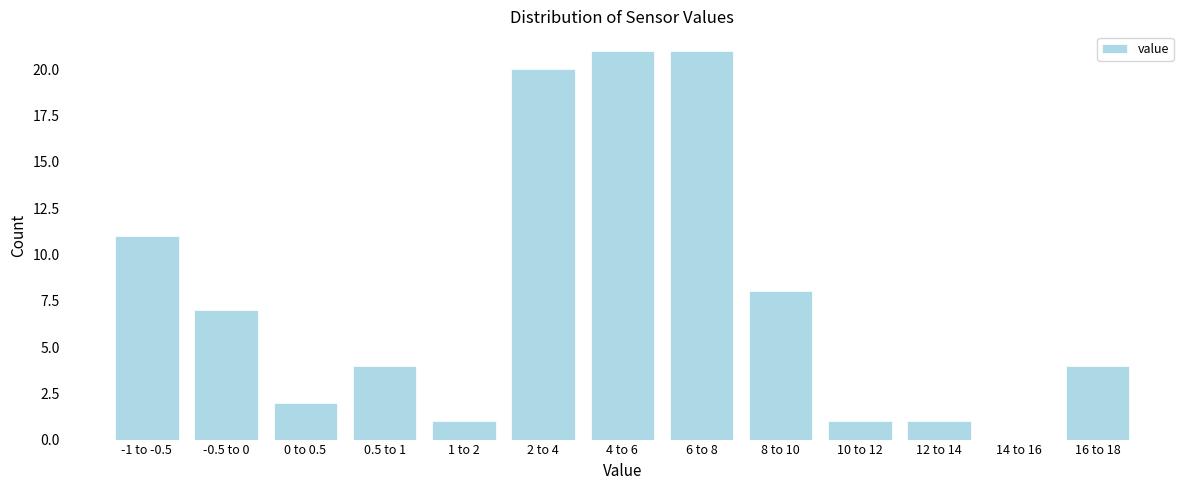

Reading left to right, extract all data points from this chart.

-1 to -0.5=11	-0.5 to 0=7	0 to 0.5=2	0.5 to 1=4	1 to 2=1	2 to 4=20	4 to 6=21	6 to 8=21	8 to 10=8	10 to 12=1	12 to 14=1	14 to 16=0	16 to 18=4